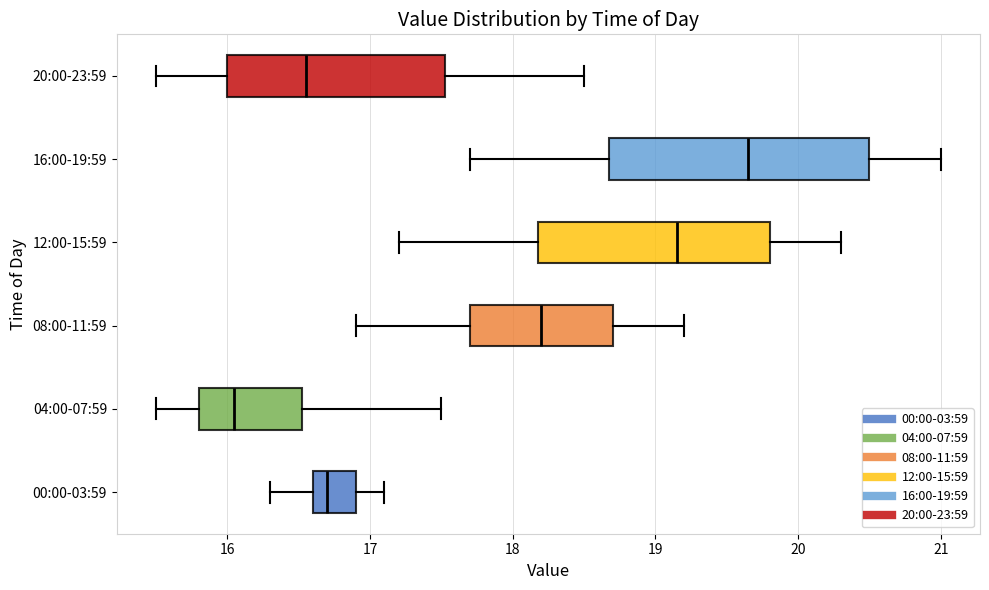

Which box's median line is the furthest to the right?

16:00-19:59